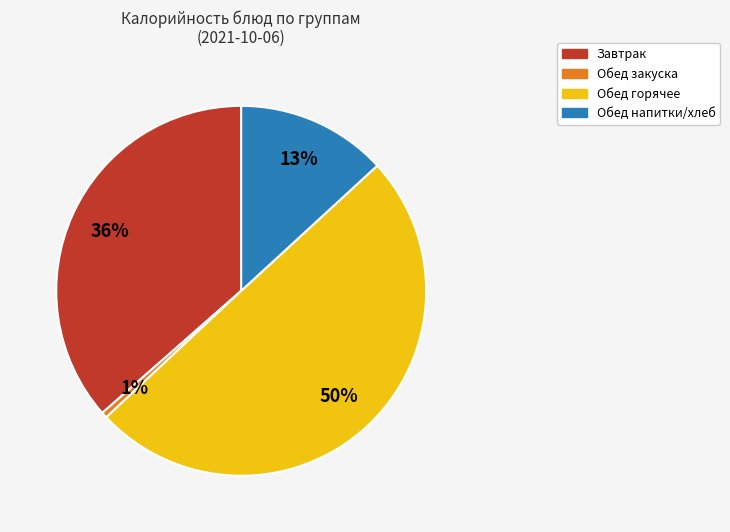

To the nearest percent, what is the average slice percentage?

25%